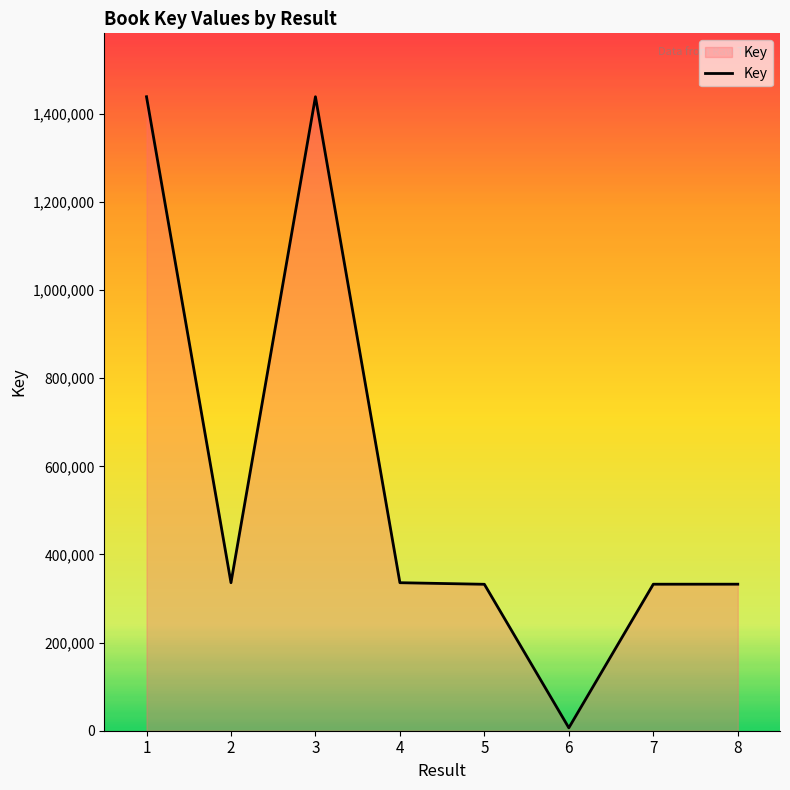

The value at 4 is 335869. True or false?

True